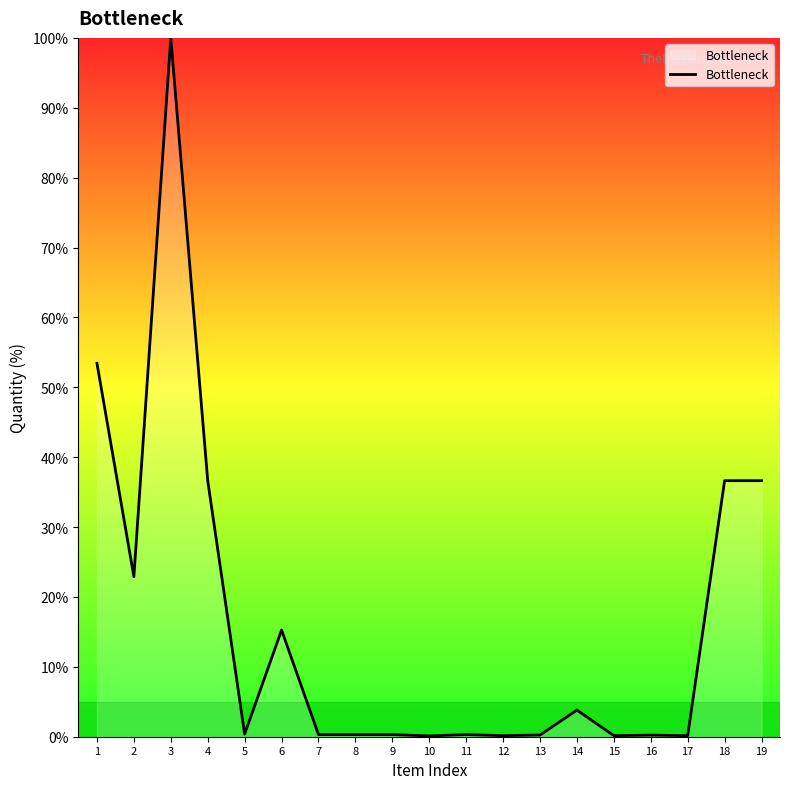

What is the smallest value displayed?

0.1